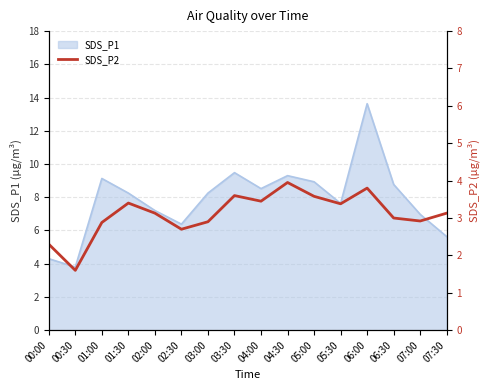

Which category has the lowest value in the SDS_P1 series?

00:30